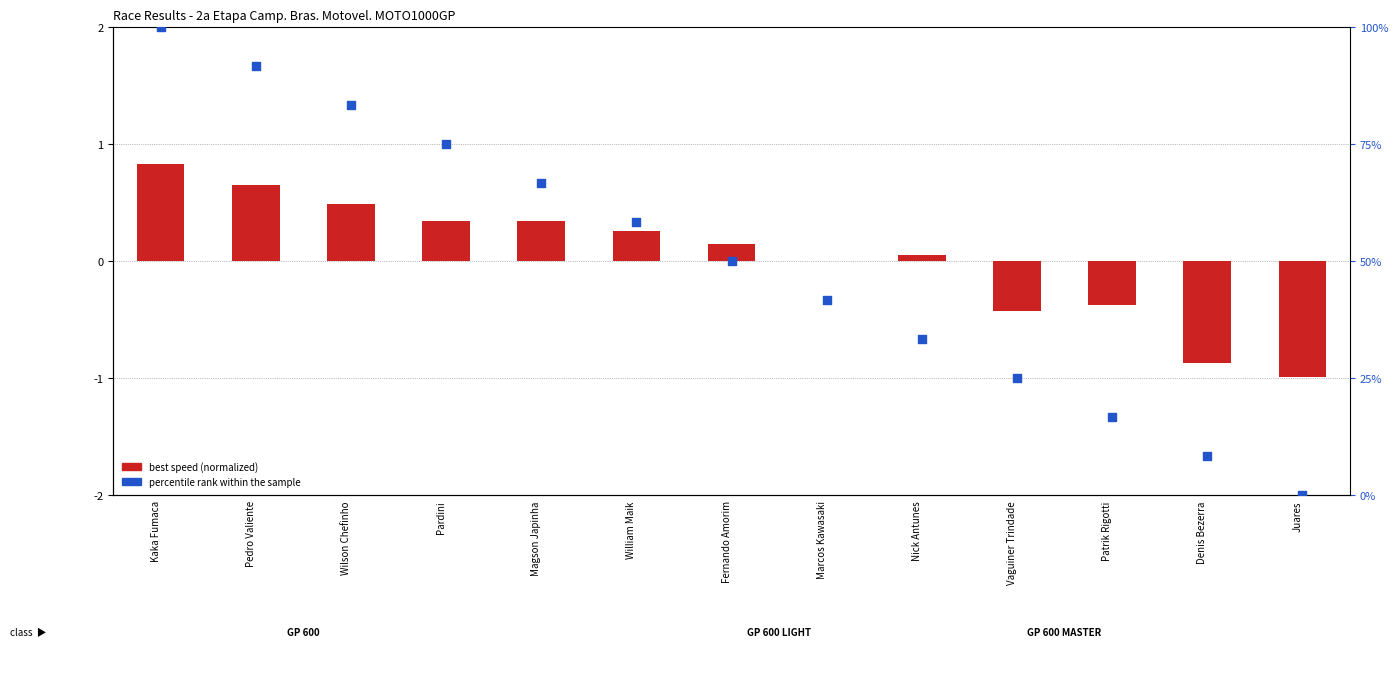

Which series has the largest total across all categories?

percentile rank within the sample